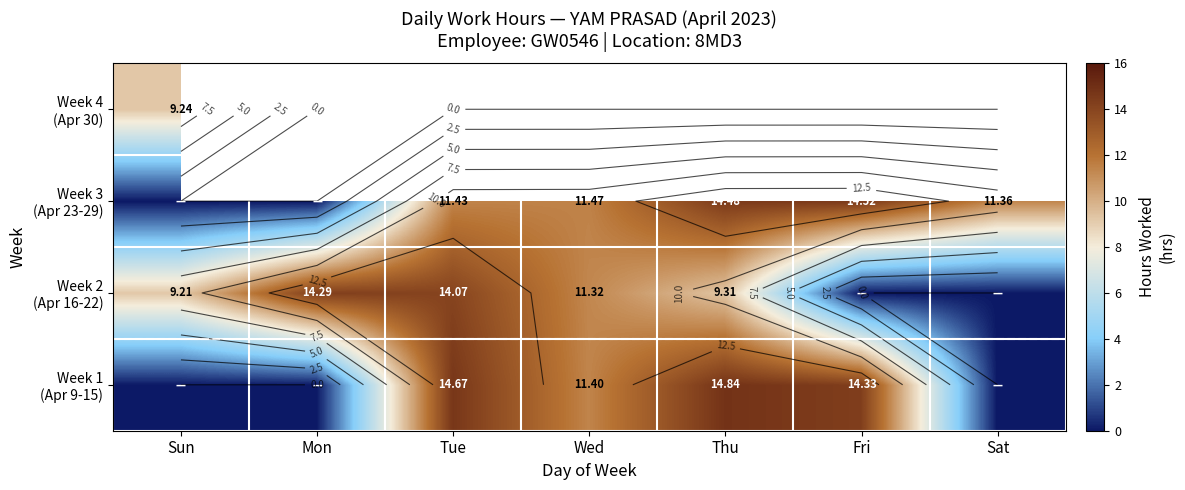

What is the difference between the maximum and second lowest values in the Week 1 (Apr 9-15) series?

14.8